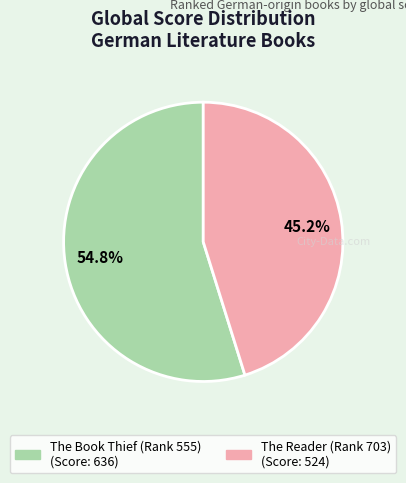

Rank the categories by value from highest to lowest.

The Book Thief (Rank 555), The Reader (Rank 703)